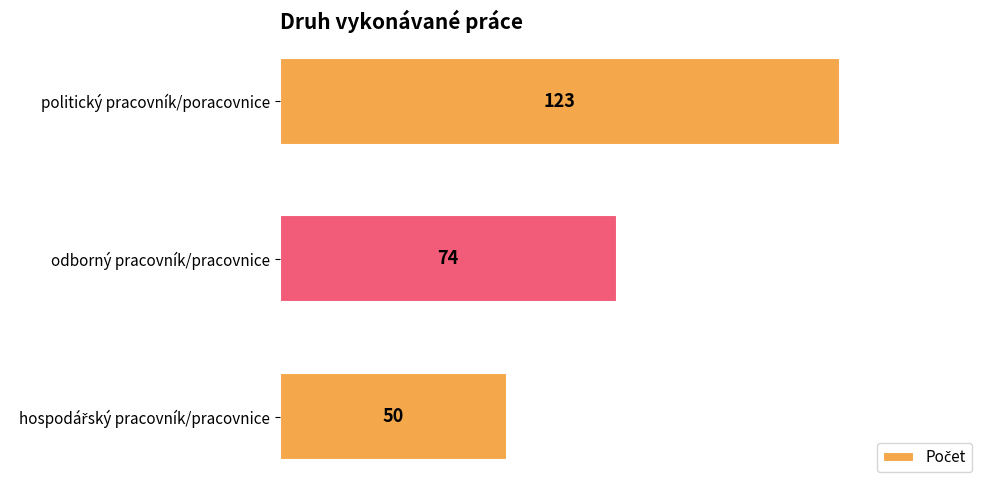

Are the bars horizontal?

Yes